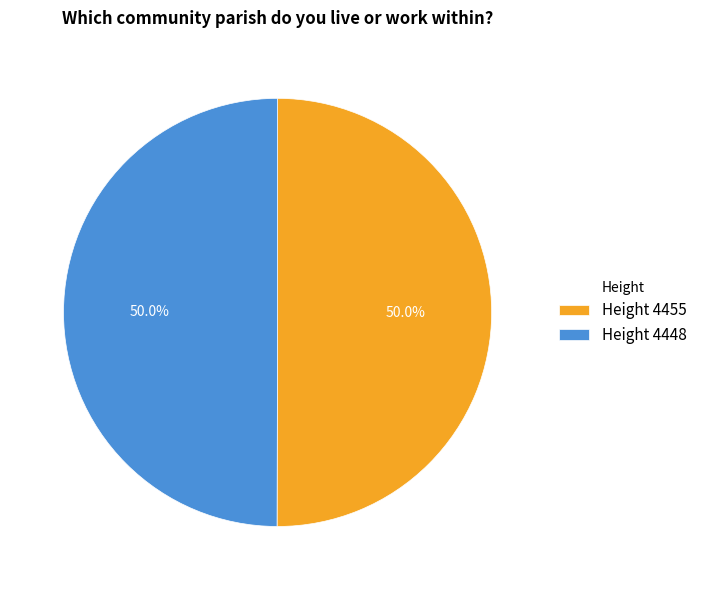

To the nearest percent, what is the average slice percentage?

50%